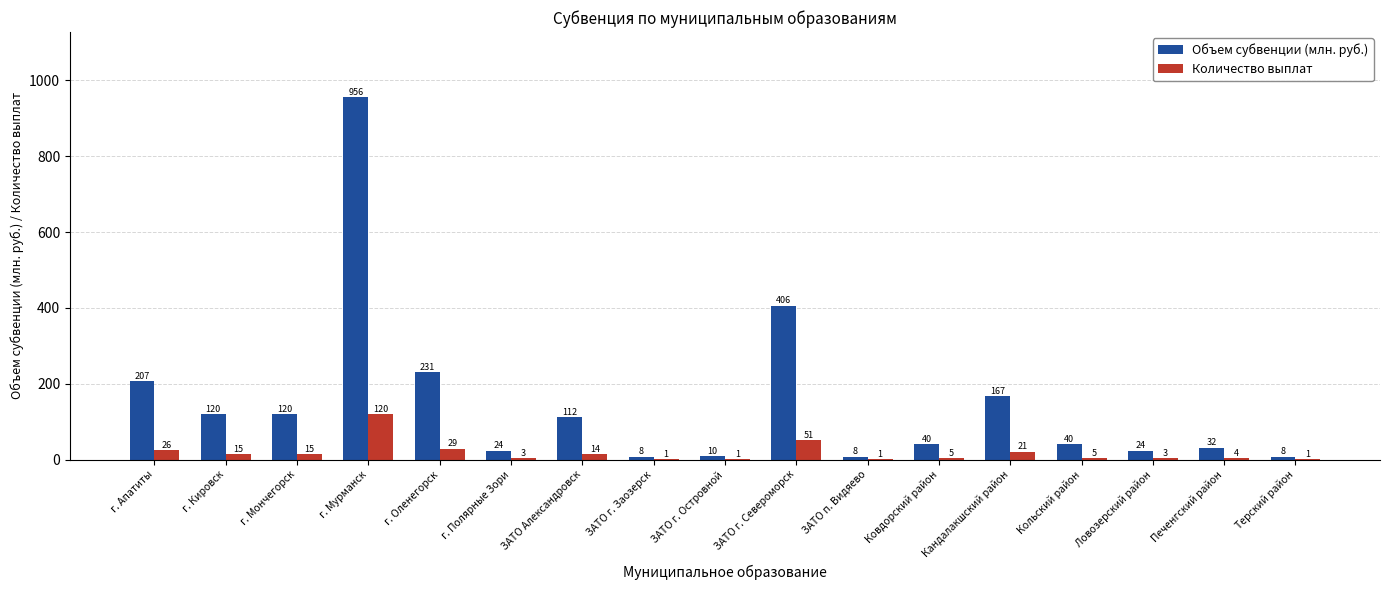

Which series changed the most between г. Оленегорск and ЗАТО г. Заозерск?

Объем субвенции (млн. руб.)